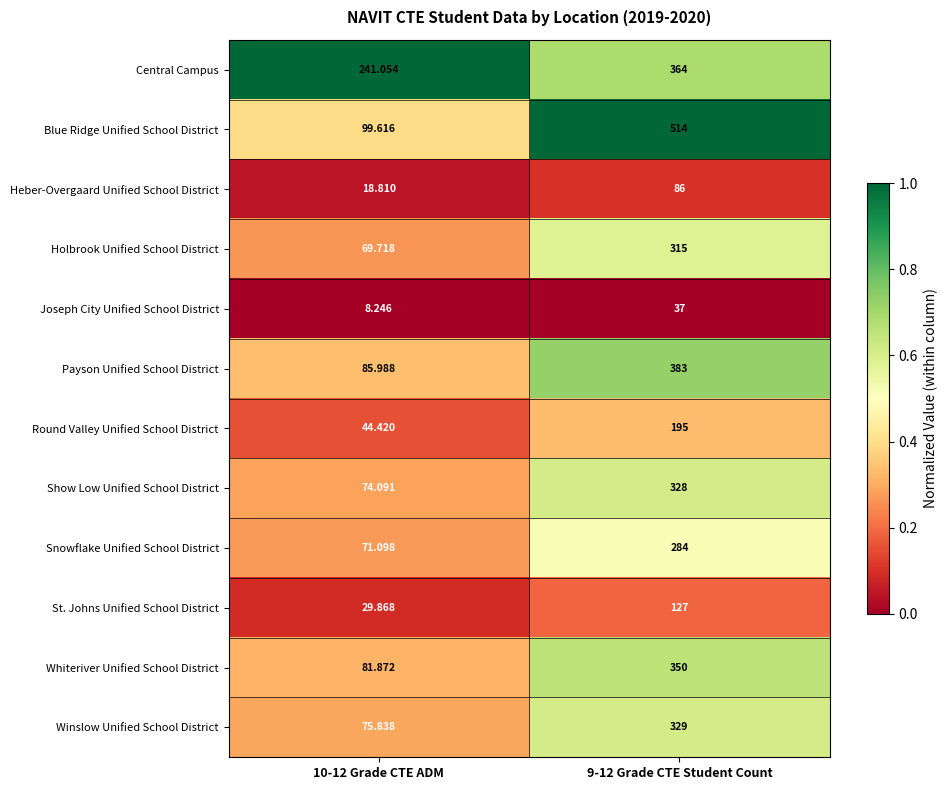

Is the value of Heber-Overgaard Unified School District at 9-12 Grade CTE Student Count greater than the value of Snowflake Unified School District at 10-12 Grade CTE ADM?

Yes